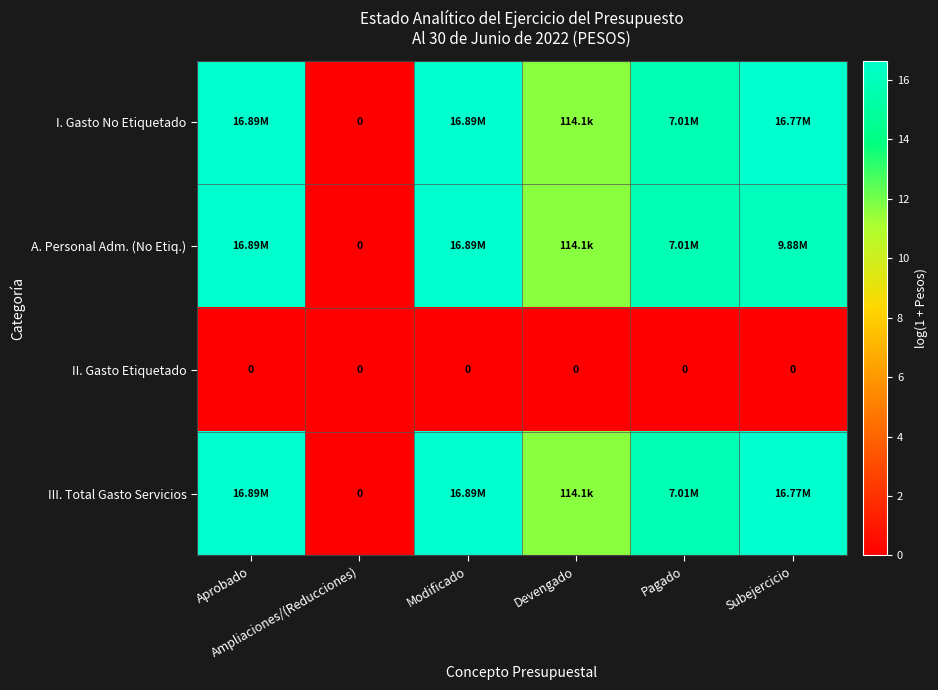

List the labels in order of II. Gasto Etiquetado value, smallest first.

Aprobado, Ampliaciones/(Reducciones), Modificado, Devengado, Pagado, Subejercicio